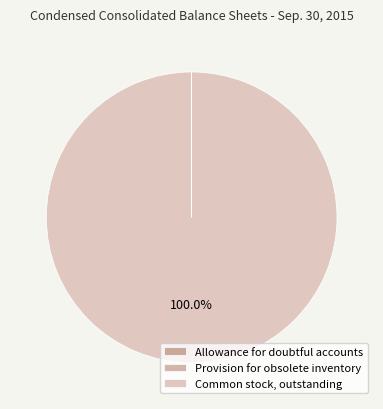

What percentage do Common stock, outstanding and Provision for obsolete inventory together represent?

100.0%